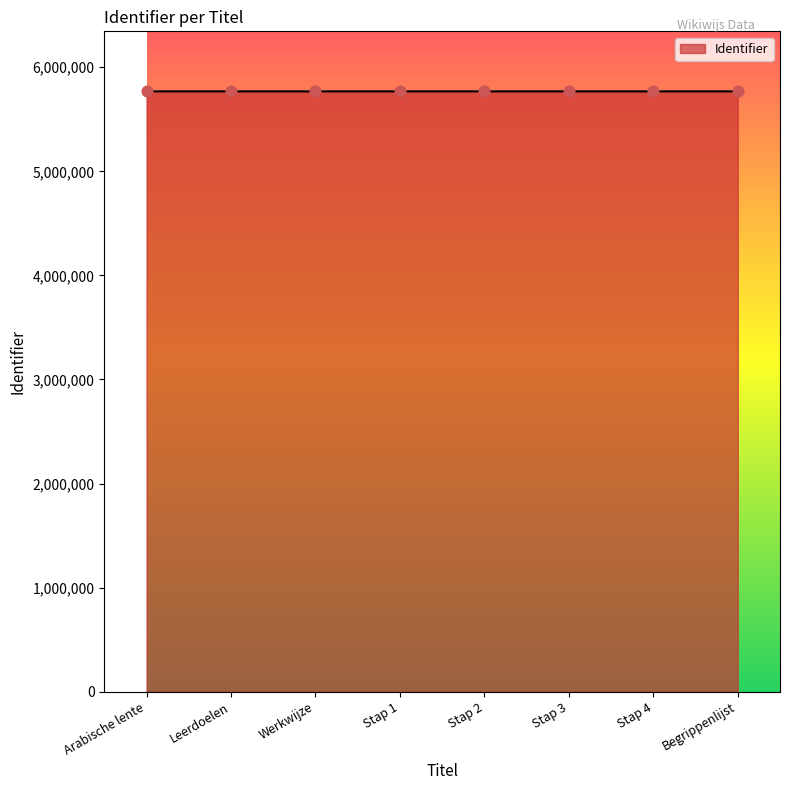

What is the change in value from Leerdoelen to Werkwijze?

+4